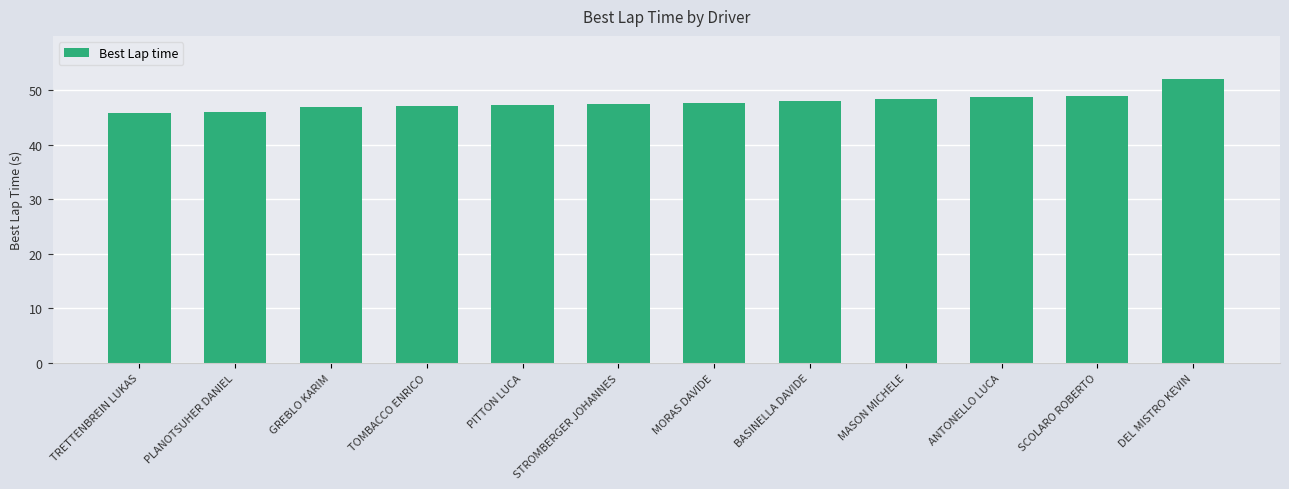

The value at MORAS DAVIDE is 25.0. True or false?

False